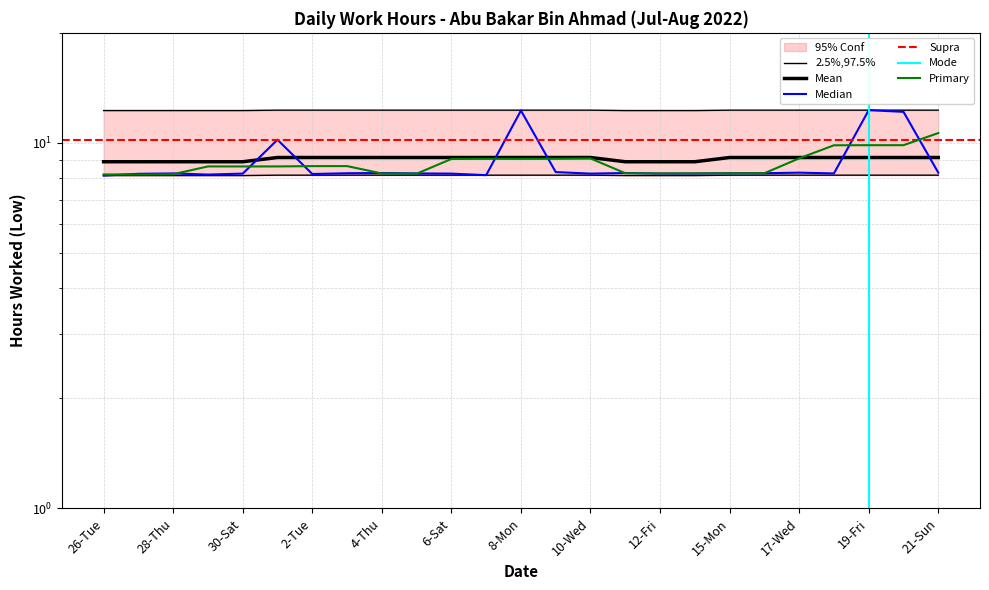

The value of Hours Worked at 27-Wed is 8.2. True or false?

True